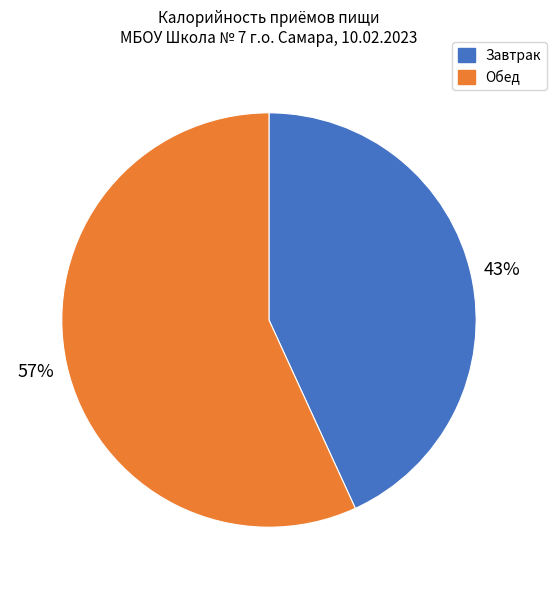

To the nearest percent, what is the average slice percentage?

50%